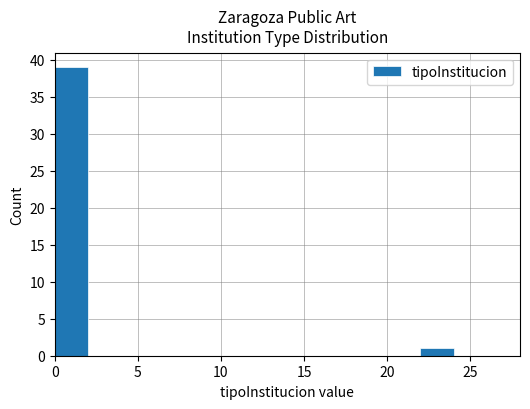

Over which range of the x-axis is the bar tallest?

0 to 2